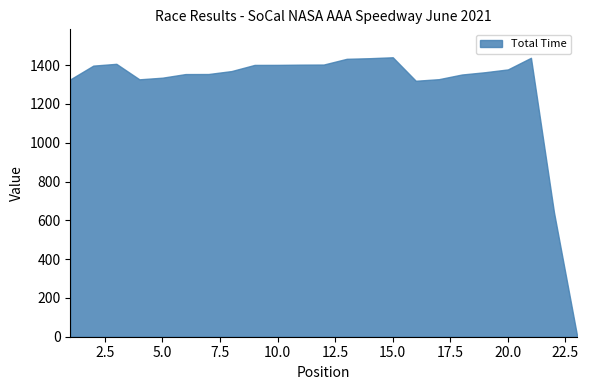

What is the maximum value shown in the chart?

1440.5